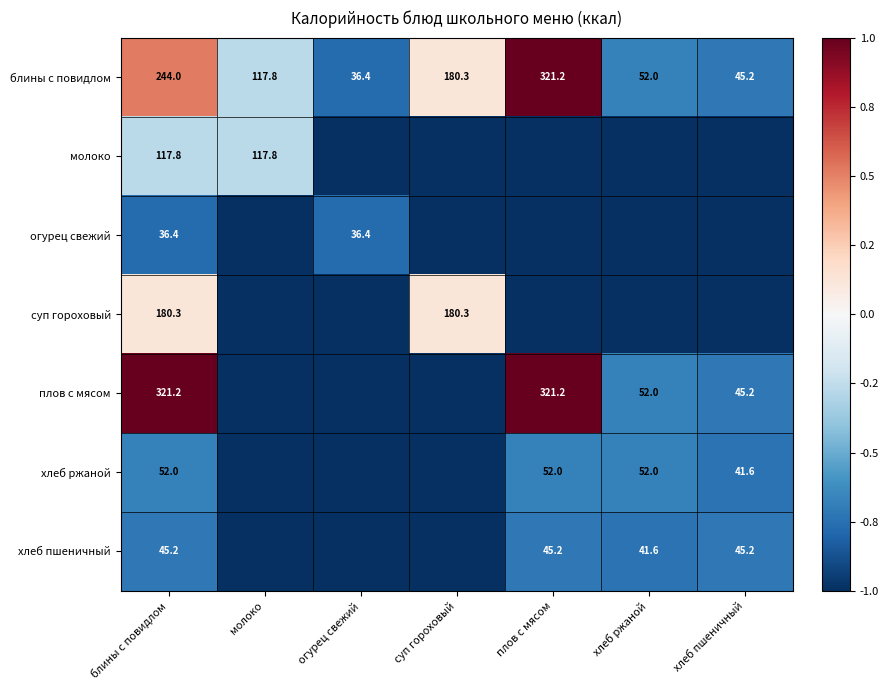

Which category has the highest value across all series?

плов с мясом